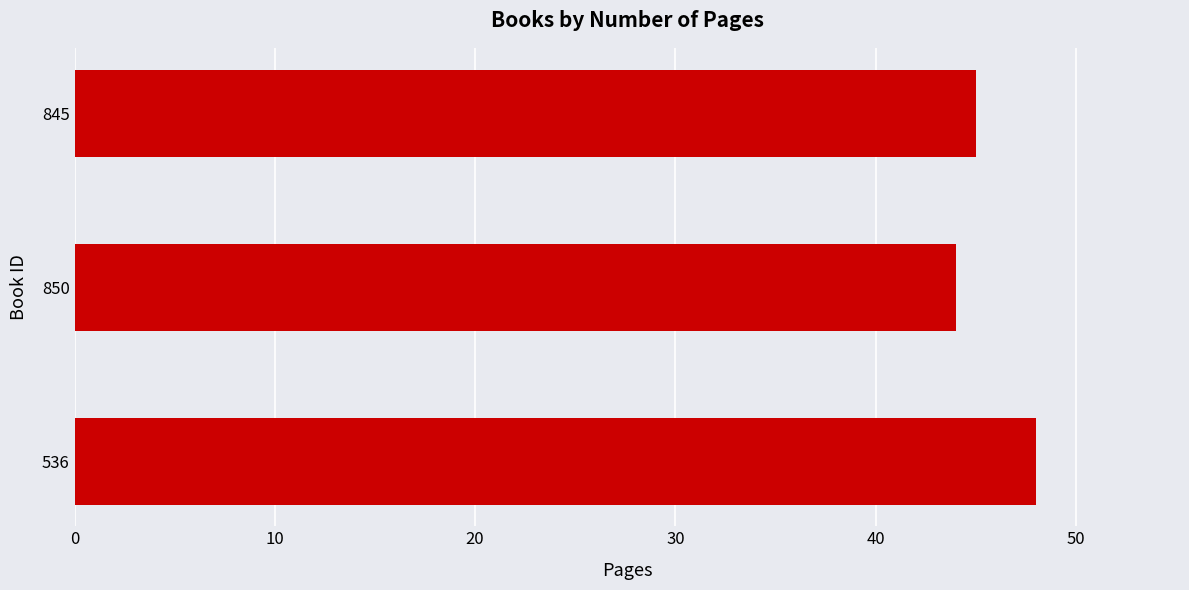

How many bars are there in total?

3